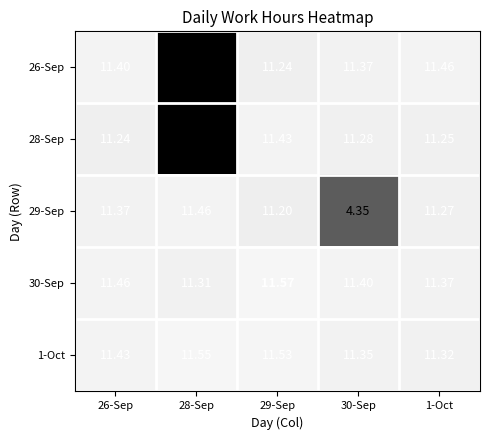

How many data points in 28-Sep are less than 11?

1